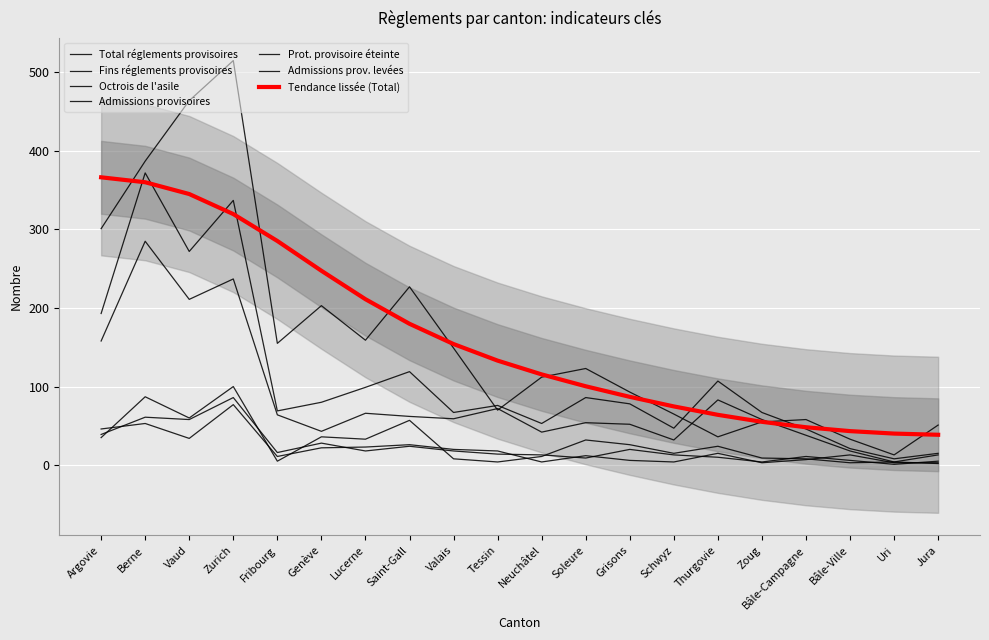

At Uri, list the series in order from smallest to largest.

Octrois de l'asile, Admissions provisoires, Prot. provisoire éteinte, Admissions prov. levées, Fins réglements provisoires, Total réglements provisoires